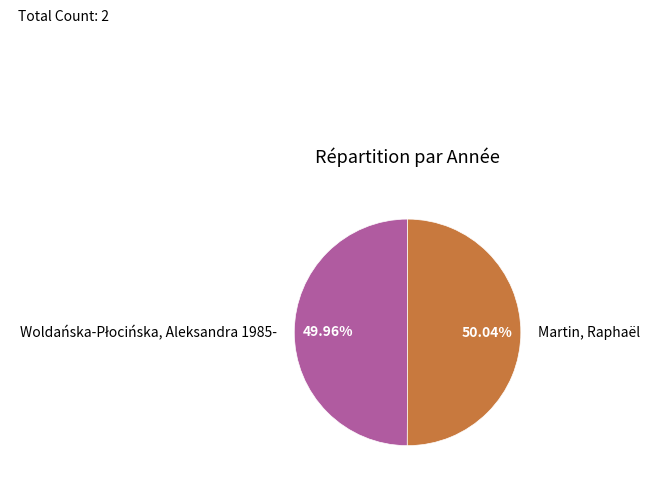

Does any single category account for the majority?

Yes